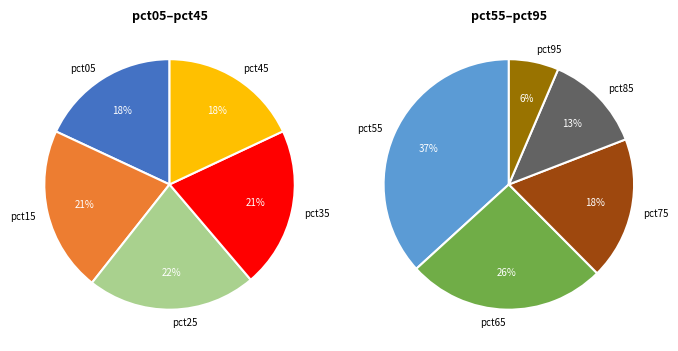

How many segments does this pie chart have?

10